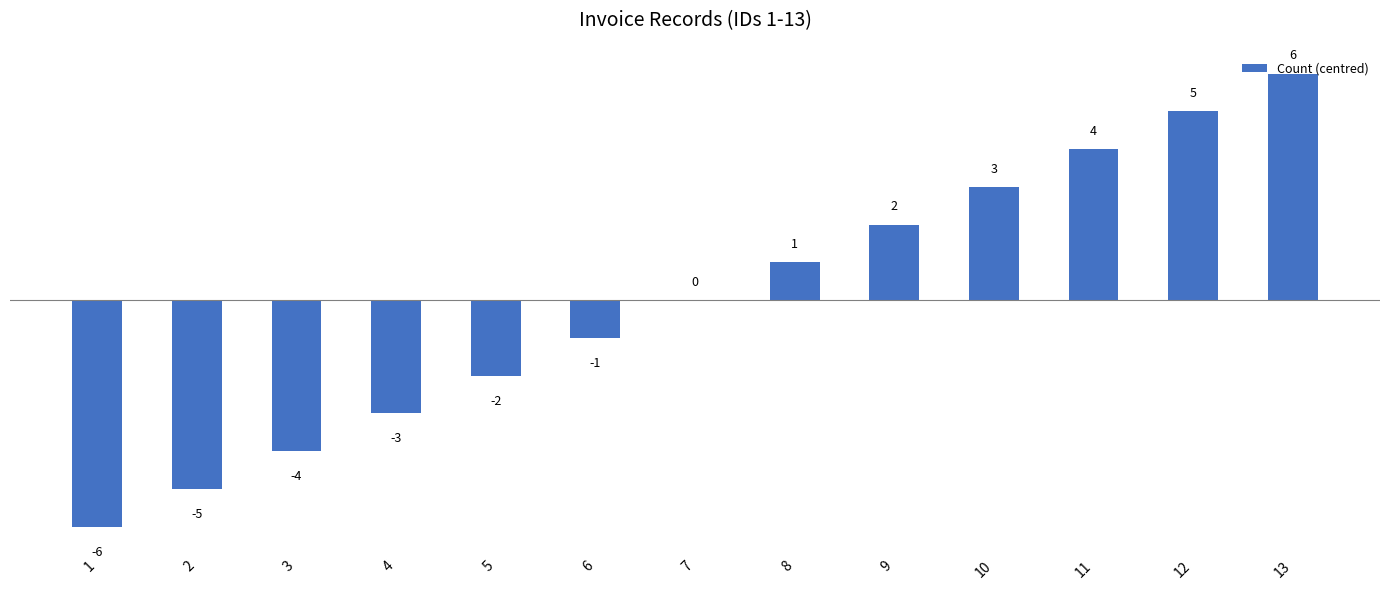

What is the greatest value displayed?

6